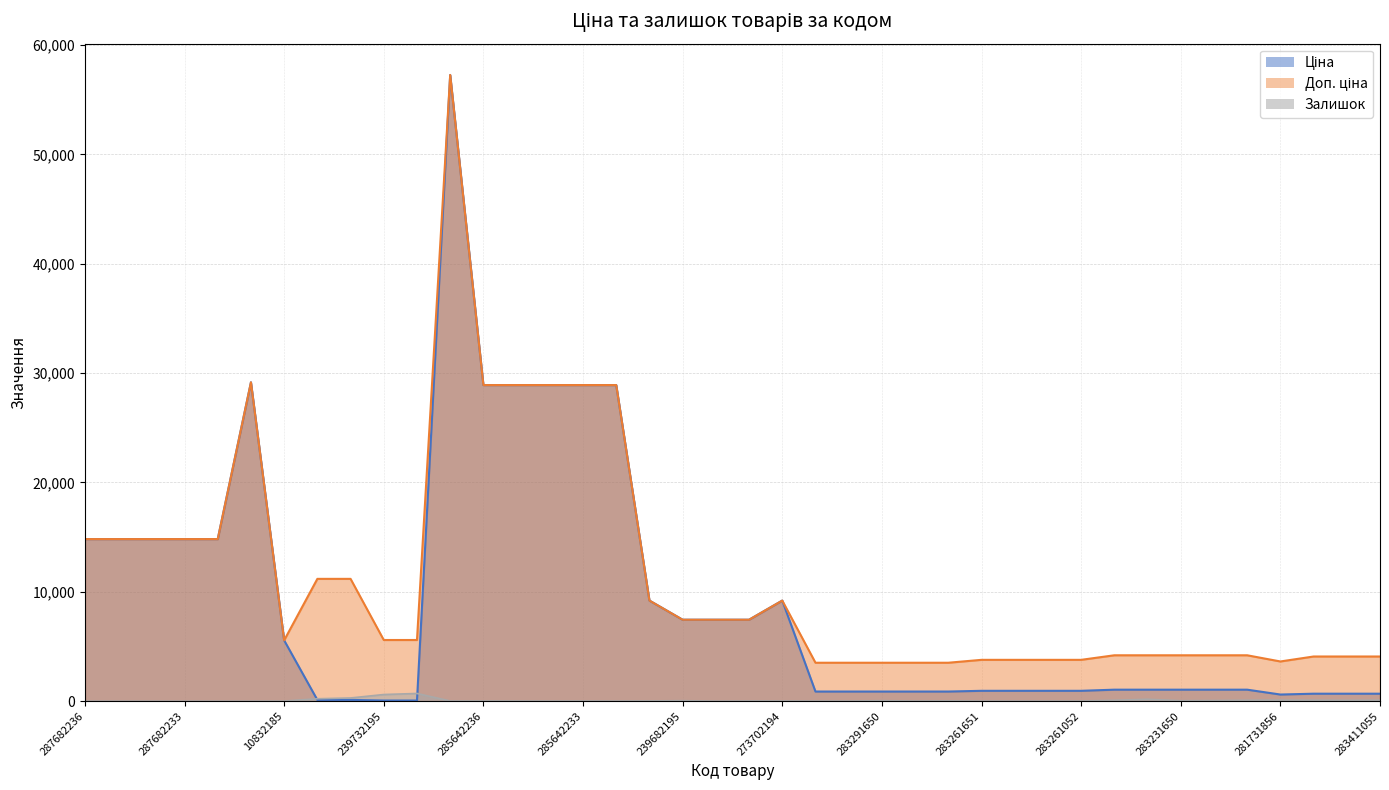

At which label does Ціна reach its peak?

285662232